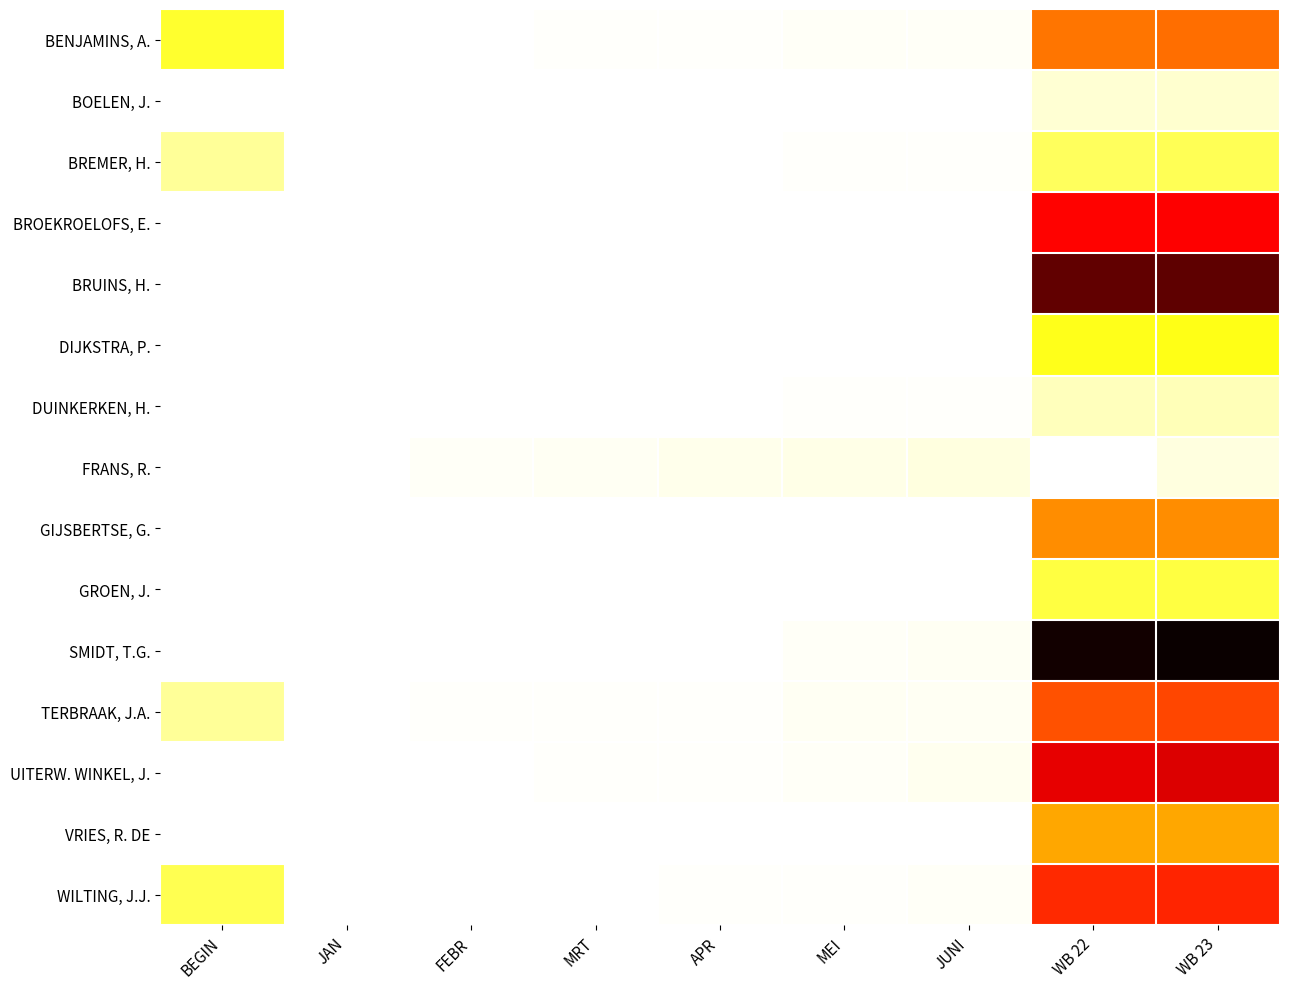

What is the total value across all series at JUNI?

36617